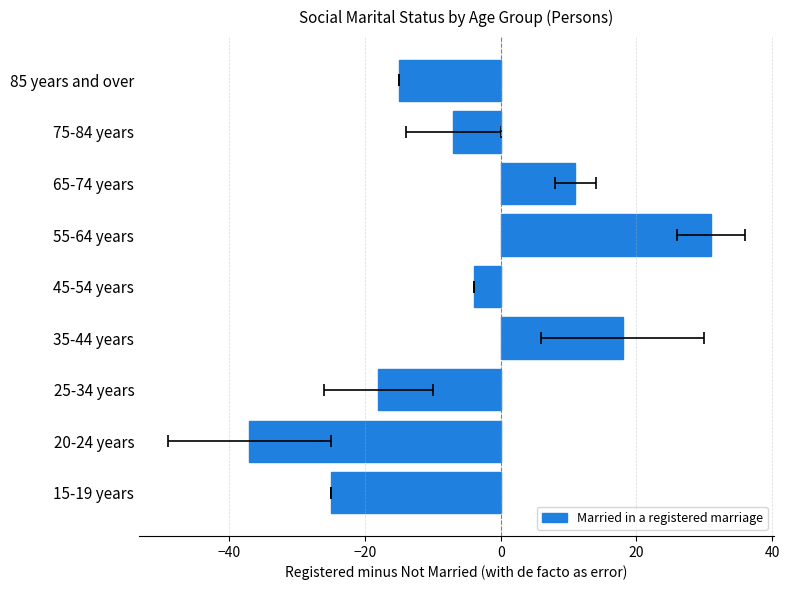

What is the sum of all values?

-46